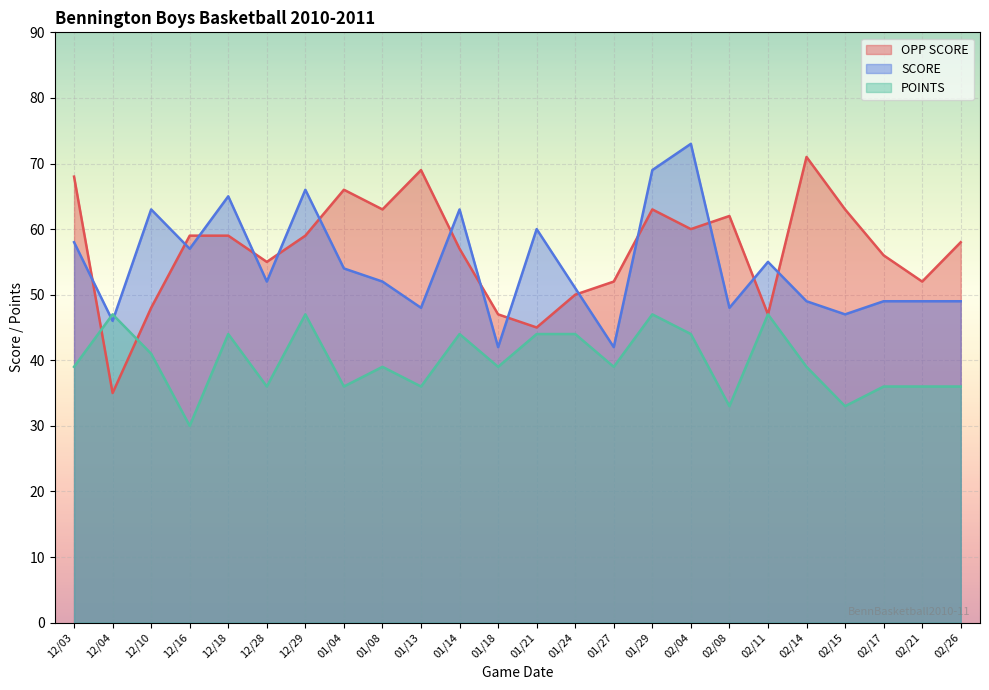

Rank the series at 01/29 from lowest to highest value.

POINTS, OPP SCORE, SCORE